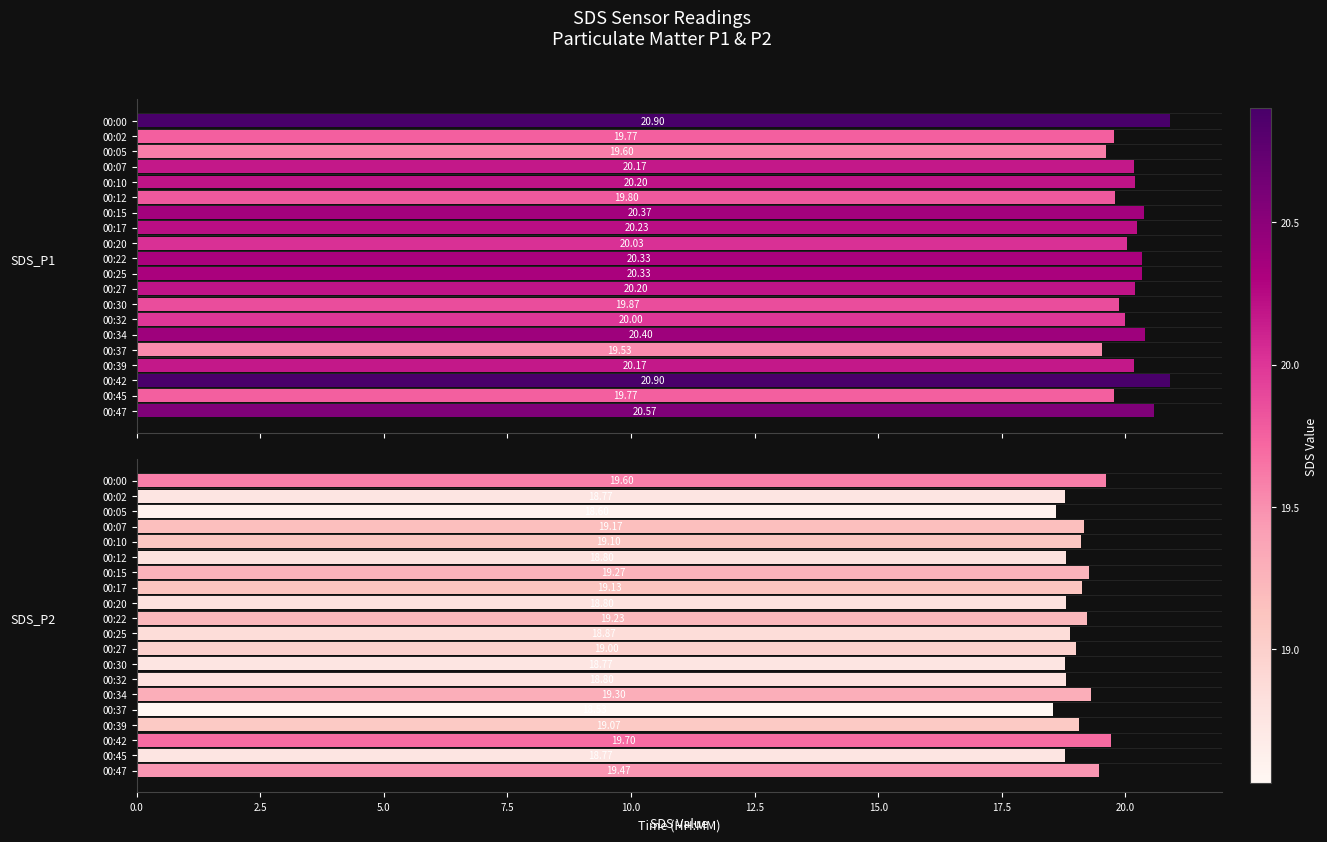

Between 00:42 and 00:25, which is larger?

00:42